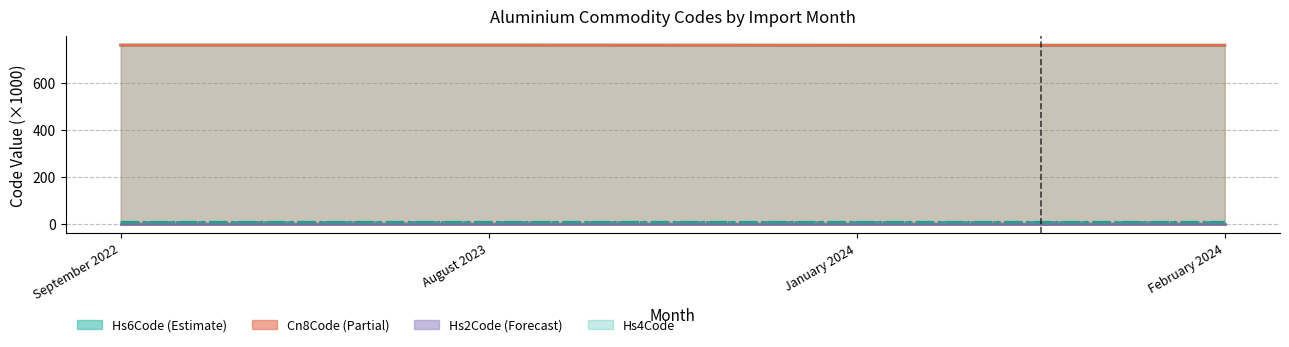

Where is Cn8Code nearest to the value 761?

January 2024